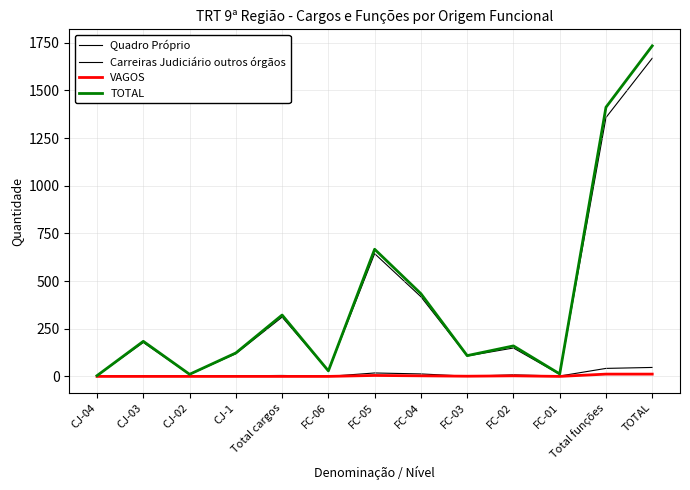

What is the spread (max minus min) of values at Total cargos?

322